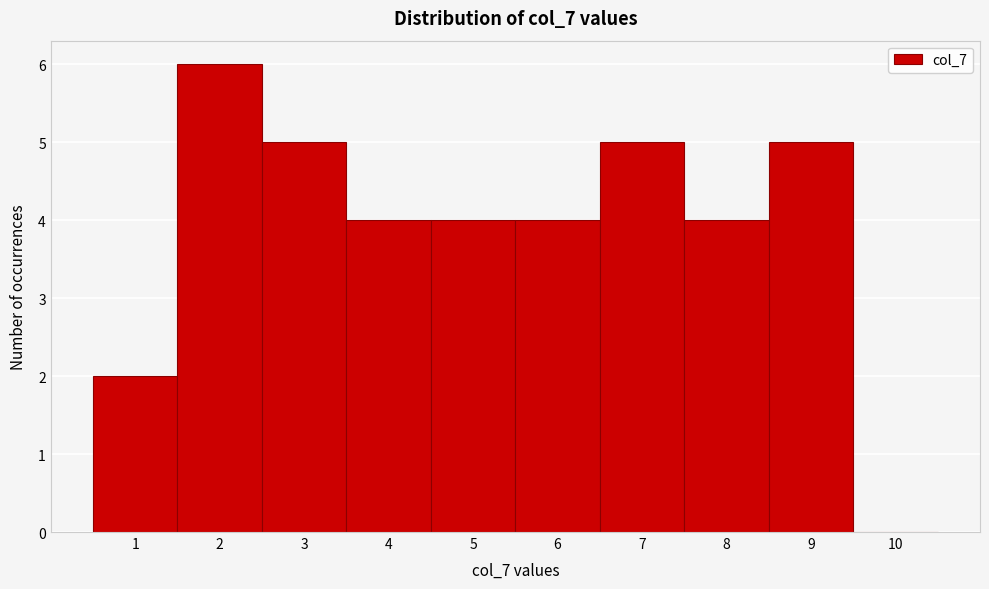

Which range on the x-axis has the tallest bar?

1.5 to 2.5